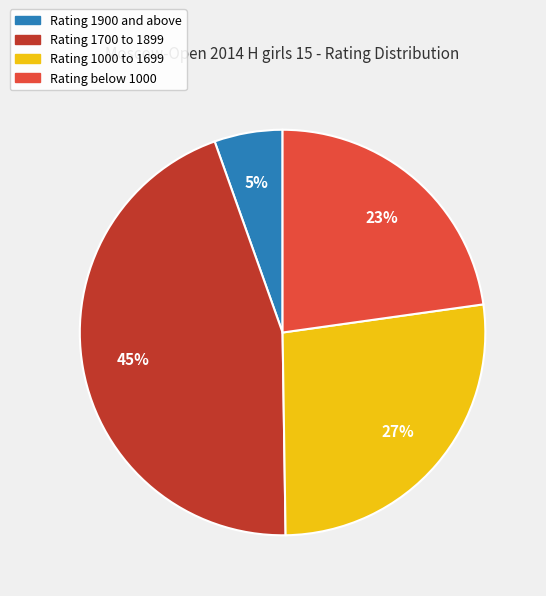

Is there any slice that represents more than half of the pie?

No